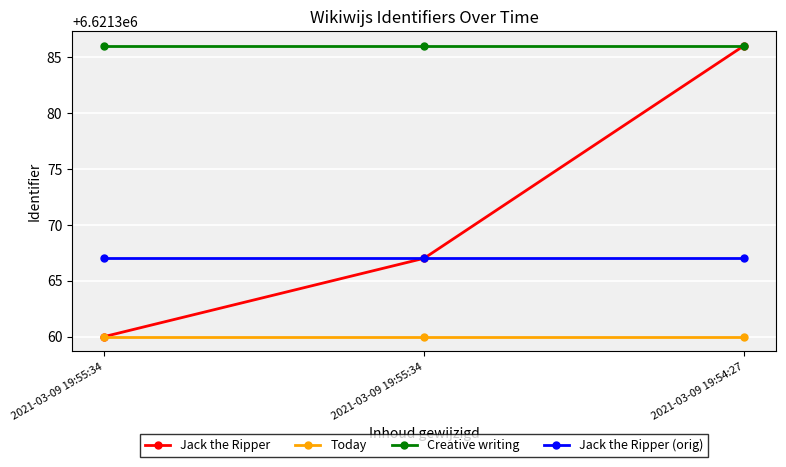

What are all the series names shown in the legend?

Jack the Ripper, Today, Creative writing, Jack the Ripper (orig)